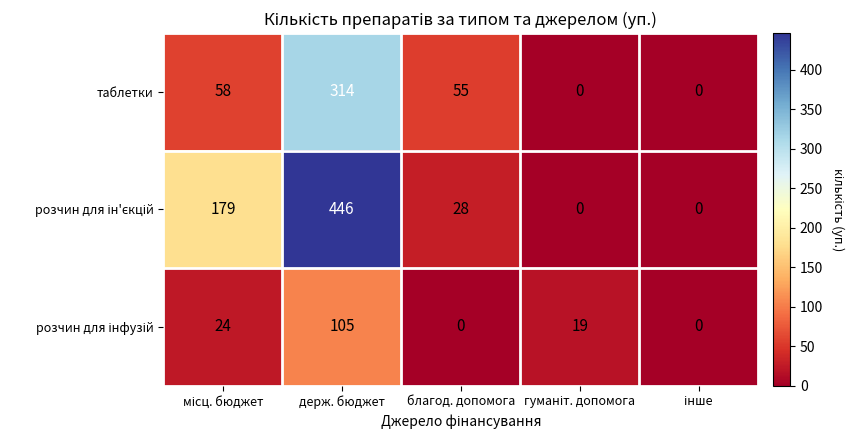

What is the total value across all series at благод. допомога?

83